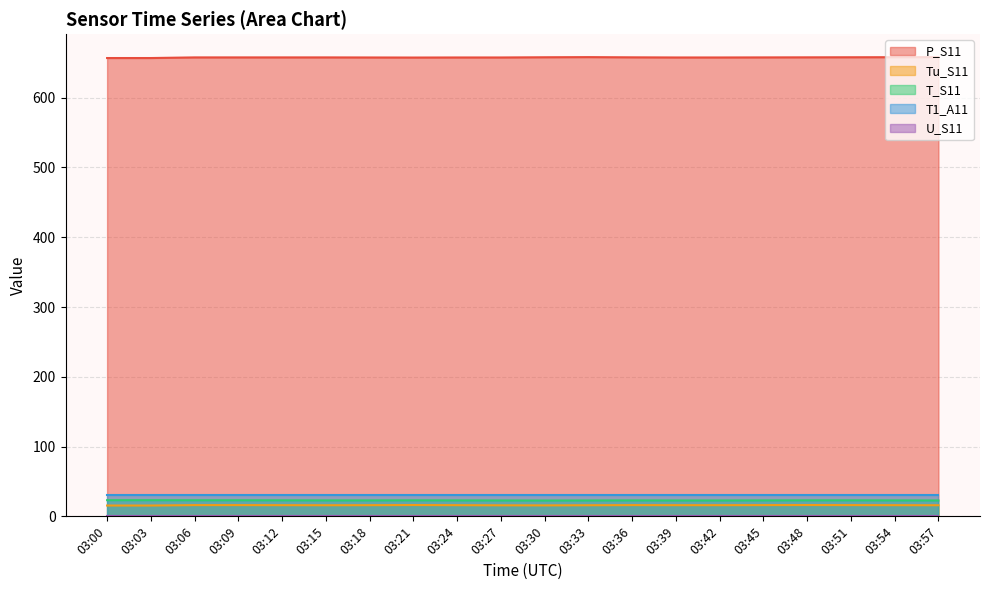

At which label does P_S11 reach its minimum?

03:00